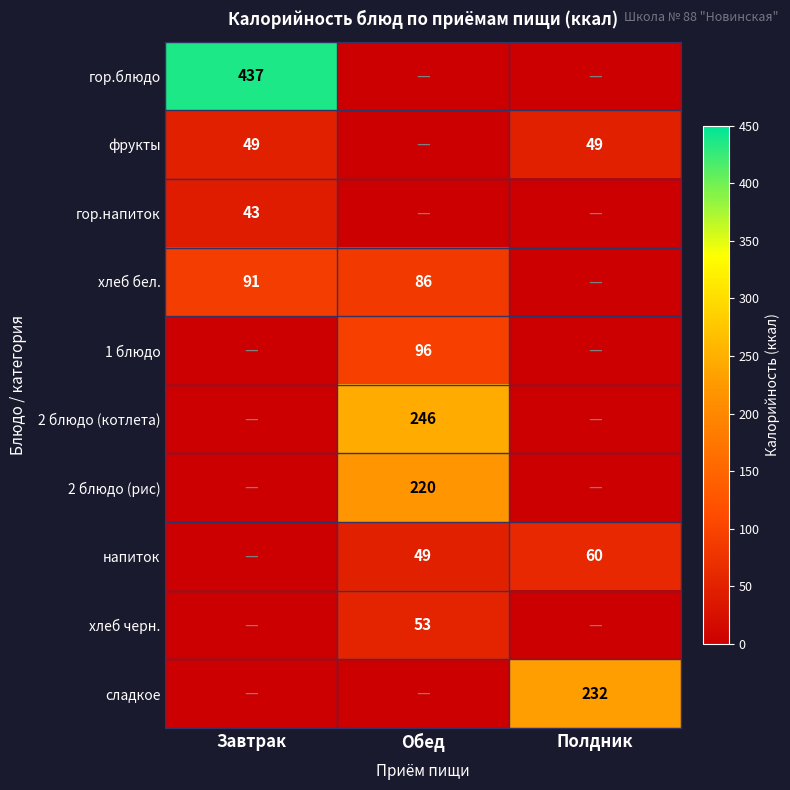

Between Полдник and Завтрак, which is larger?

Завтрак